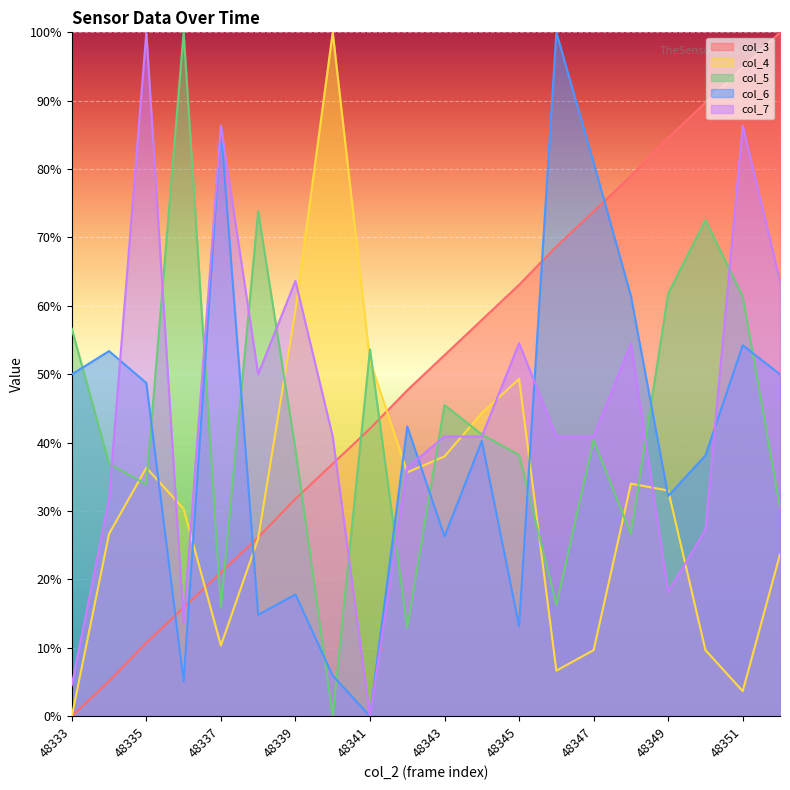

List the labels in order of col_7 value, largest first.

48335, 48337, 48351, 48339, 48352, 48345, 48348, 48338, 48340, 48343, 48344, 48346, 48347, 48342, 48334, 48350, 48349, 48336, 48333, 48341